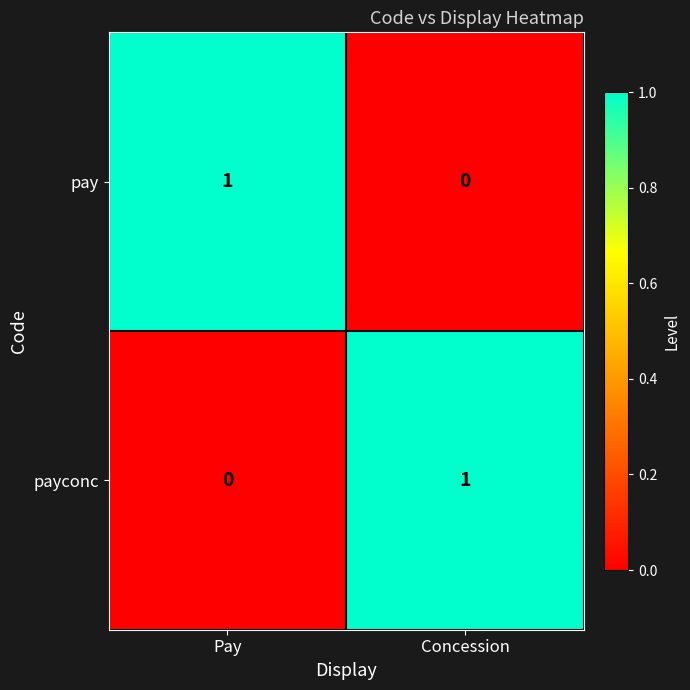

Rank the series at Pay from lowest to highest value.

payconc, pay